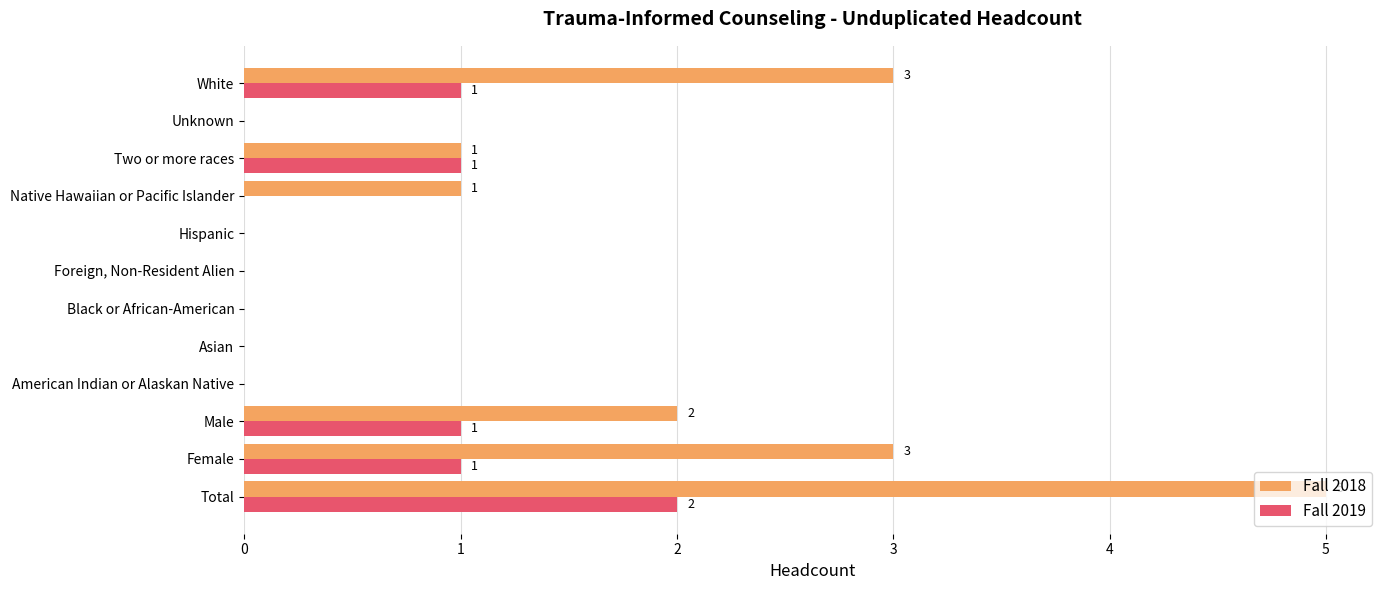

Which series has the largest total across all categories?

Fall 2018